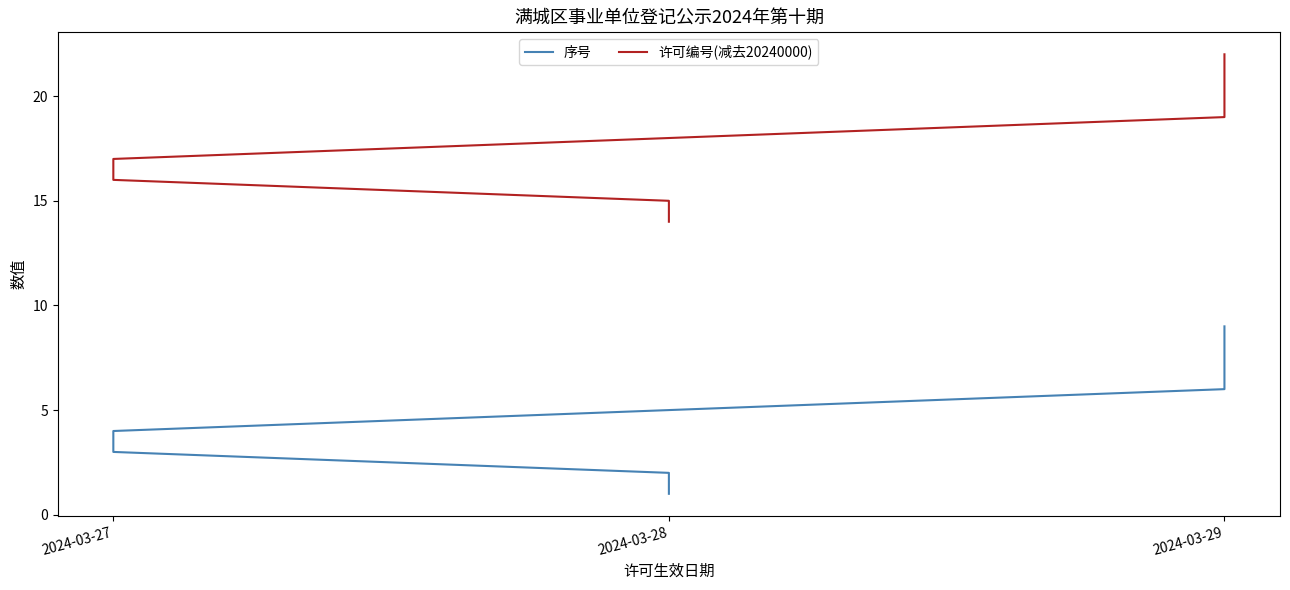

Which series has the largest range (max minus min)?

序号